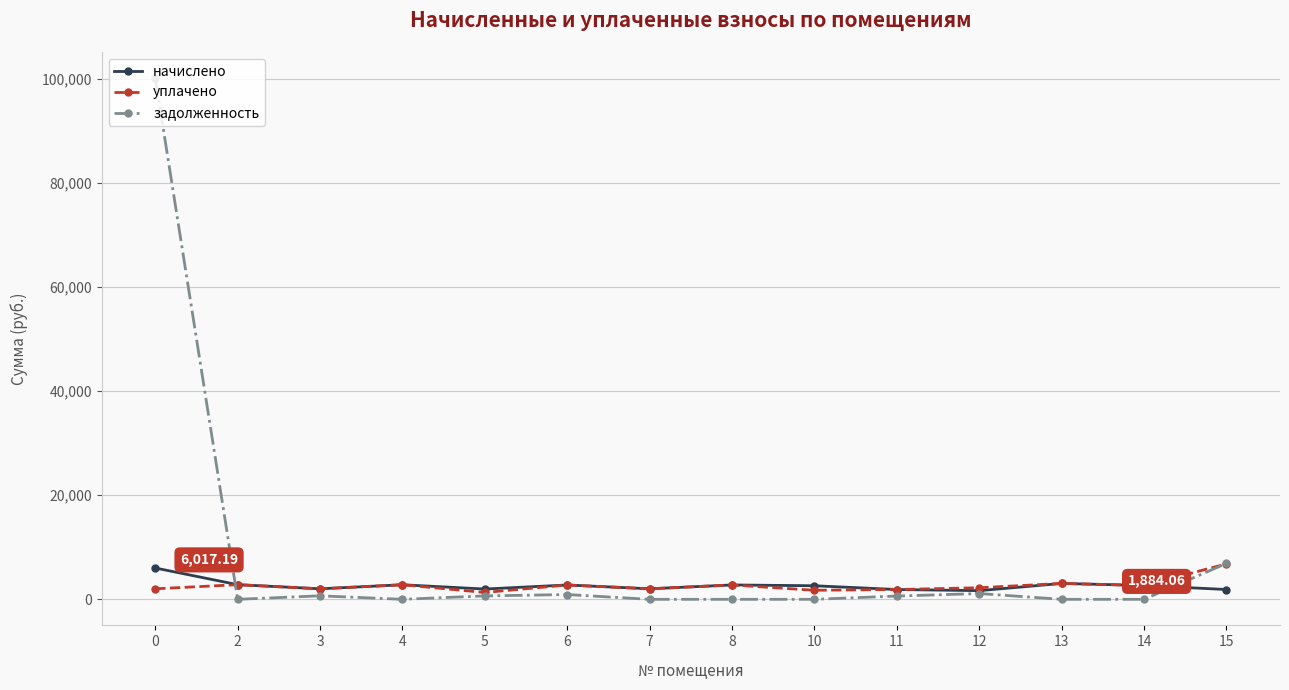

Is it true that задолженность equals 156112.7 at 0?

False